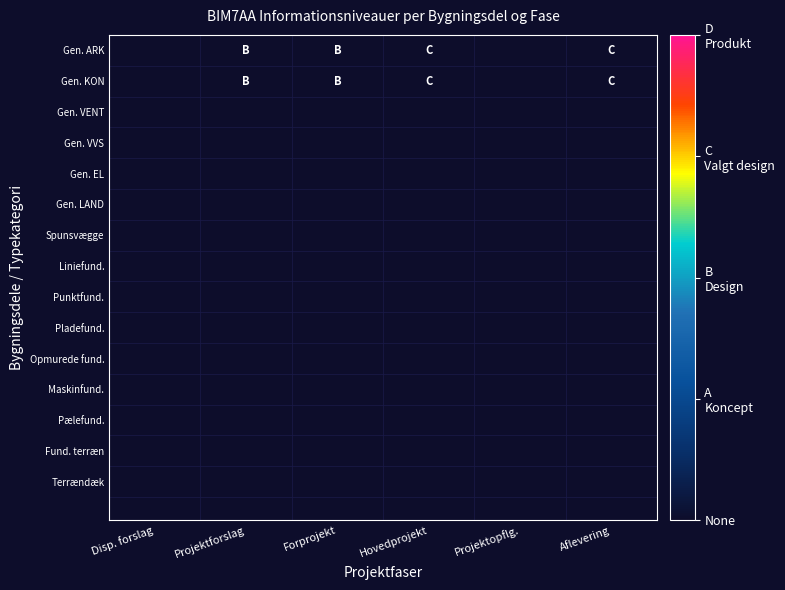

How many positive values does the Gen. KON series have?

4